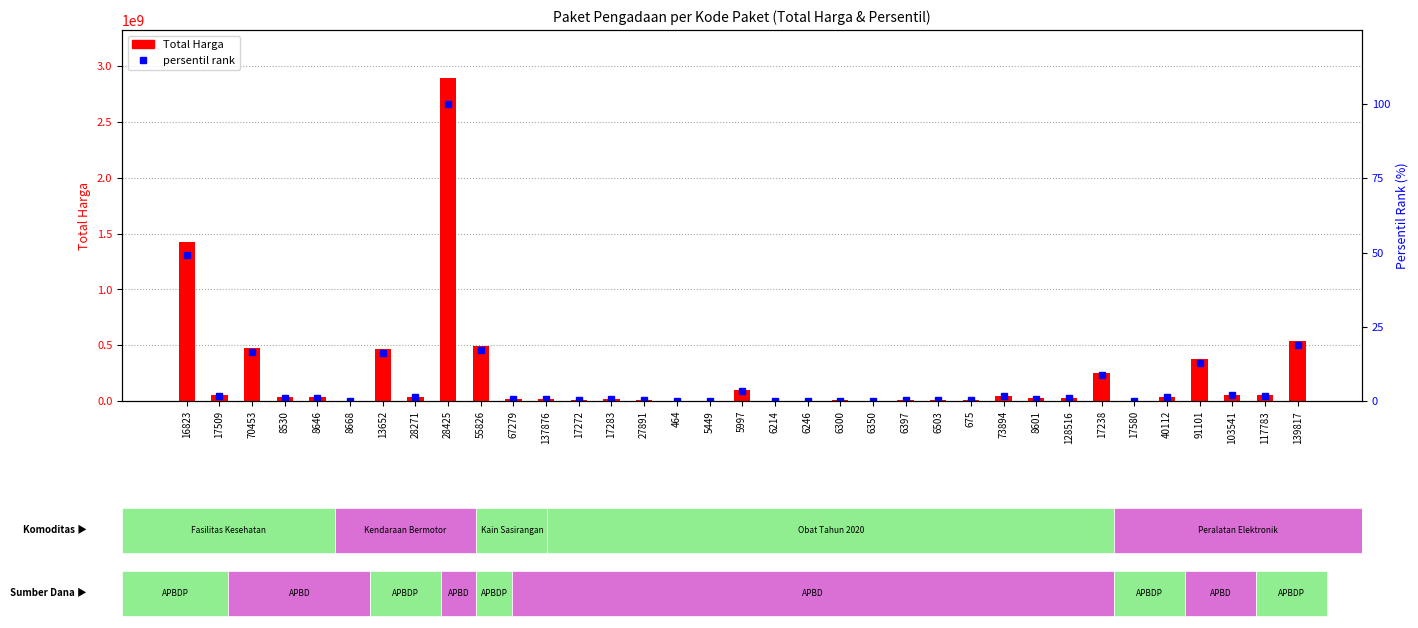

What is the label of the 32nd bar from the left?

91101